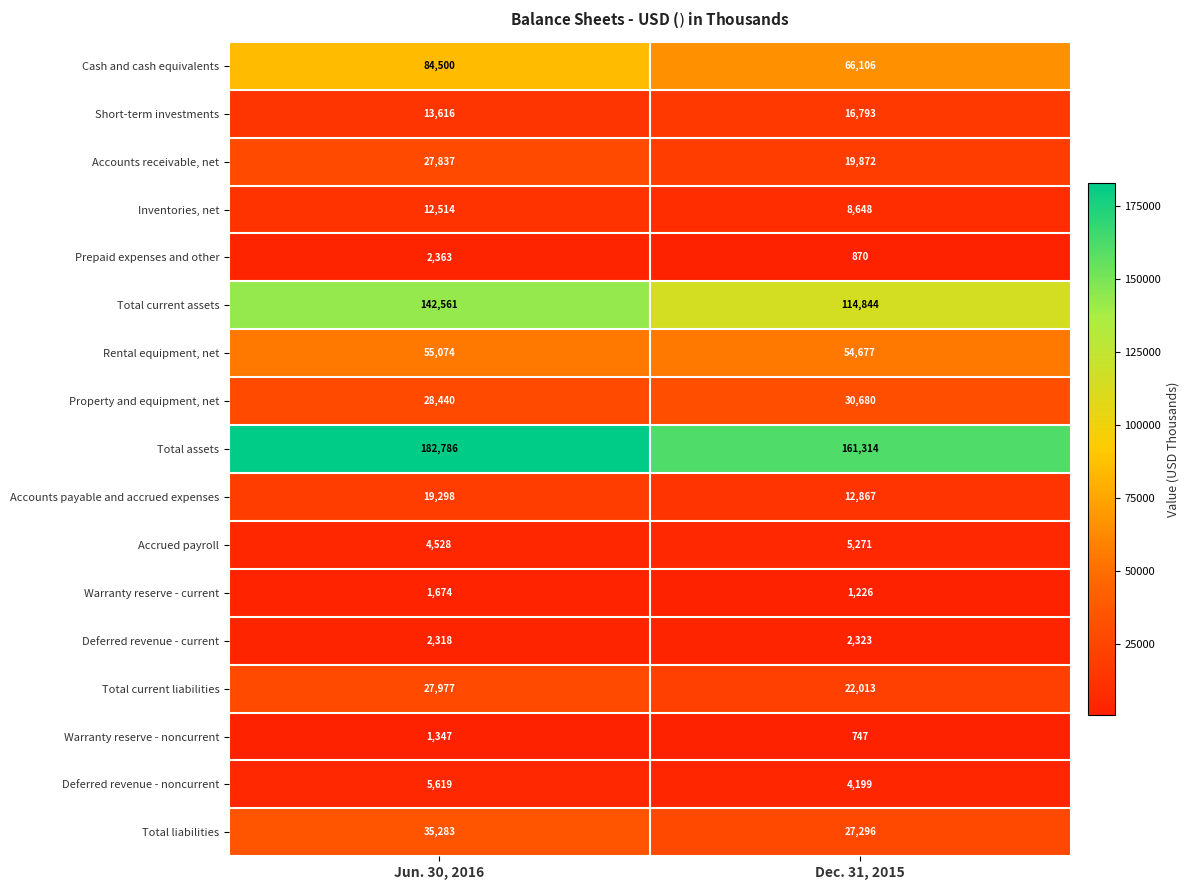

Which series has the largest range (max minus min)?

Total current assets